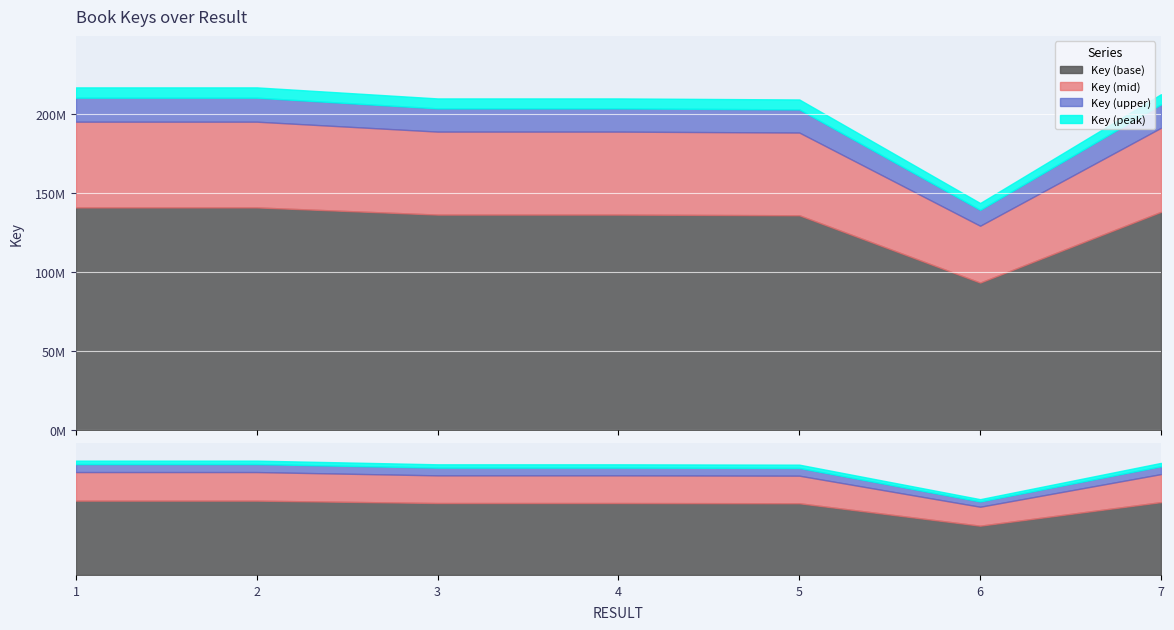

True or false: the data shows 212639797 at 7.

True